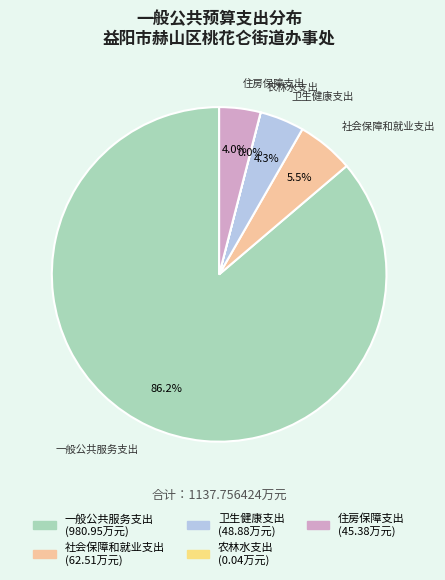

True or false: 社会保障和就业支出 accounts for 1% of the total.

False